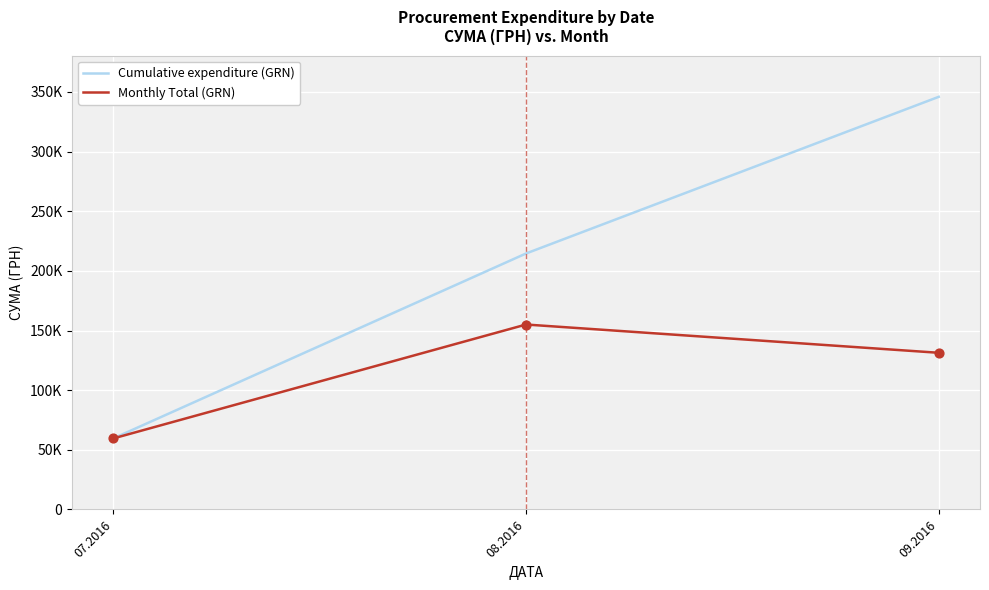

Is the value of Monthly Total (GRN) at 07.2016 greater than the value of Cumulative expenditure (GRN) at 08.2016?

No